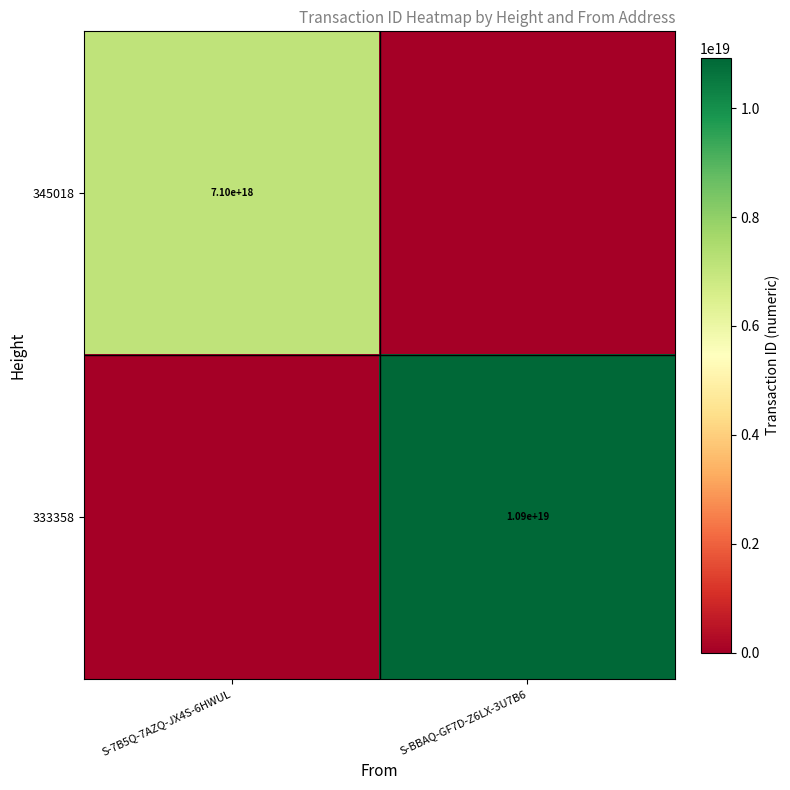

Is it true that 345018 equals 7100000000000000000 at S-7B5Q-7AZQ-JX4S-6HWUL?

True